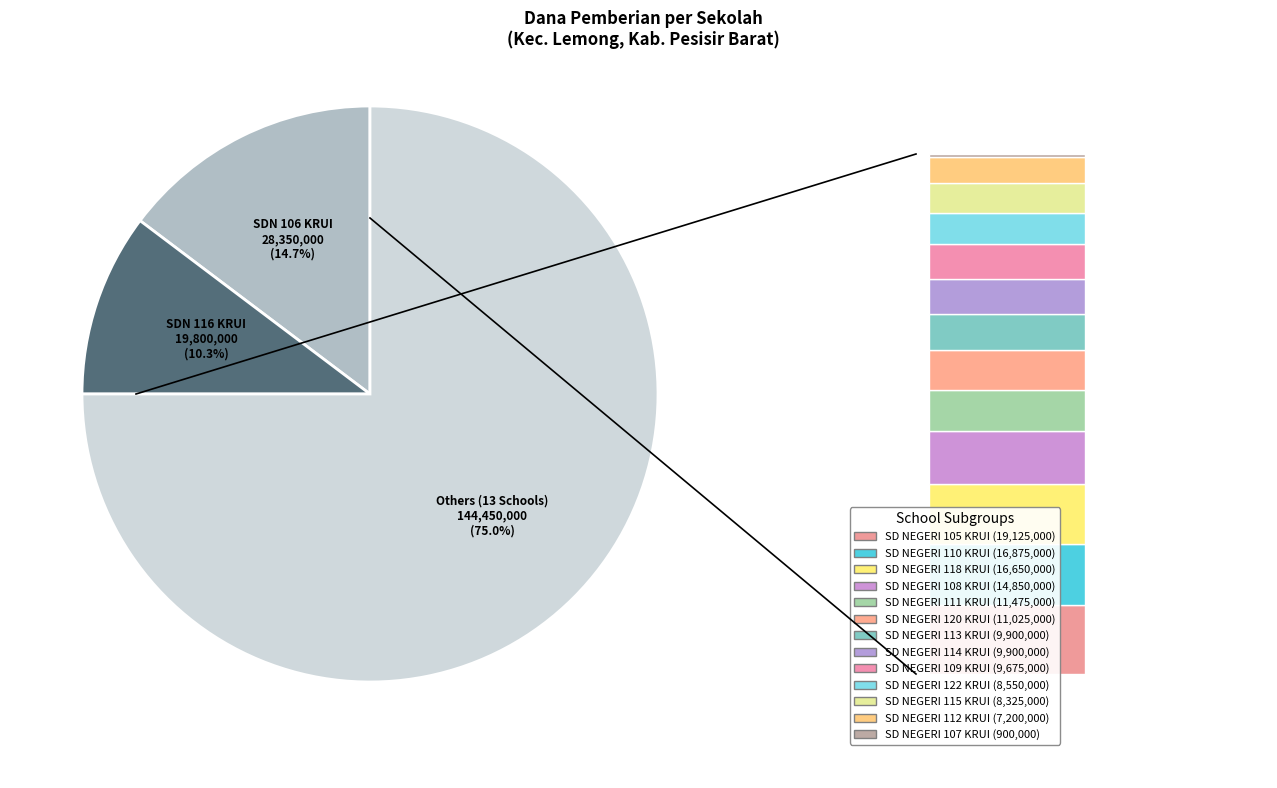

How many segments does this pie chart have?

3